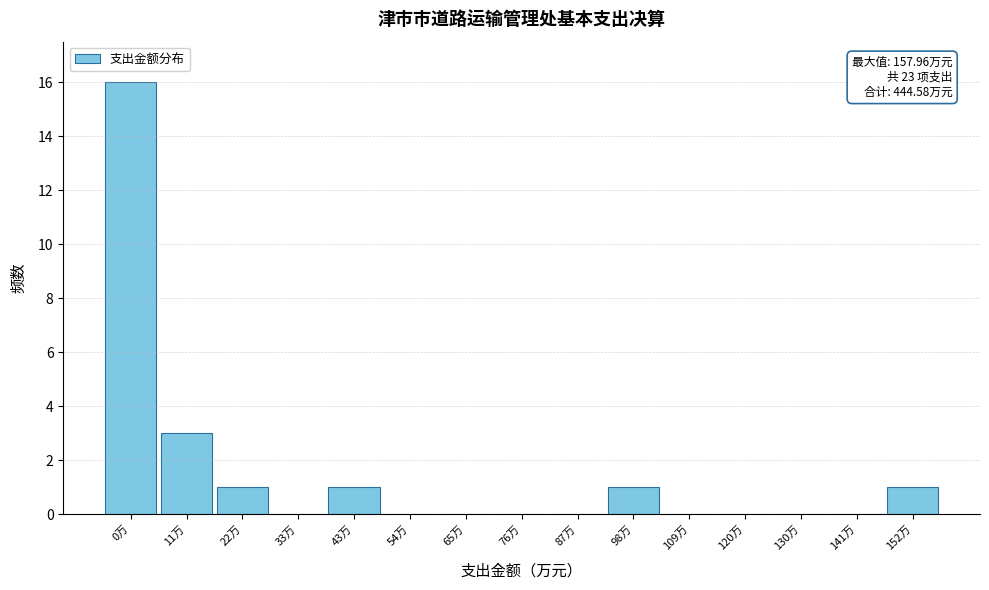

Reading right to left, what are all the values shown in this chart?

152万=1	141万=0	130万=0	120万=0	109万=0	98万=1	87万=0	76万=0	65万=0	54万=0	43万=1	33万=0	22万=1	11万=3	0万=16